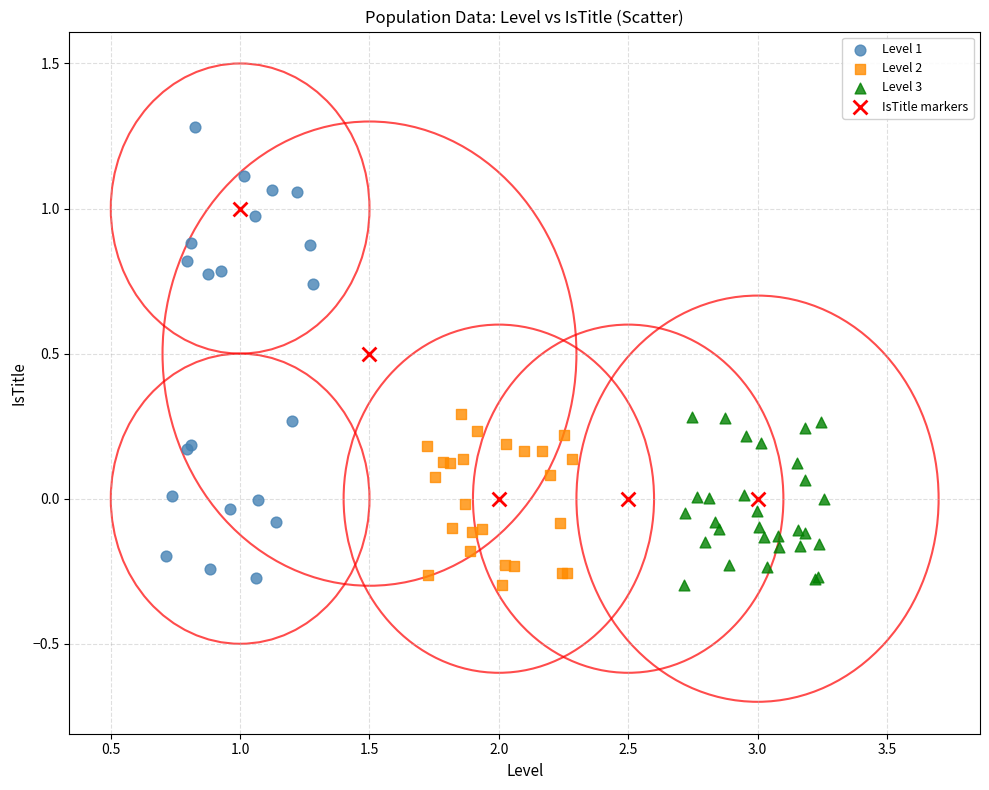

Which series has the widest spread of Y values?

Level 1